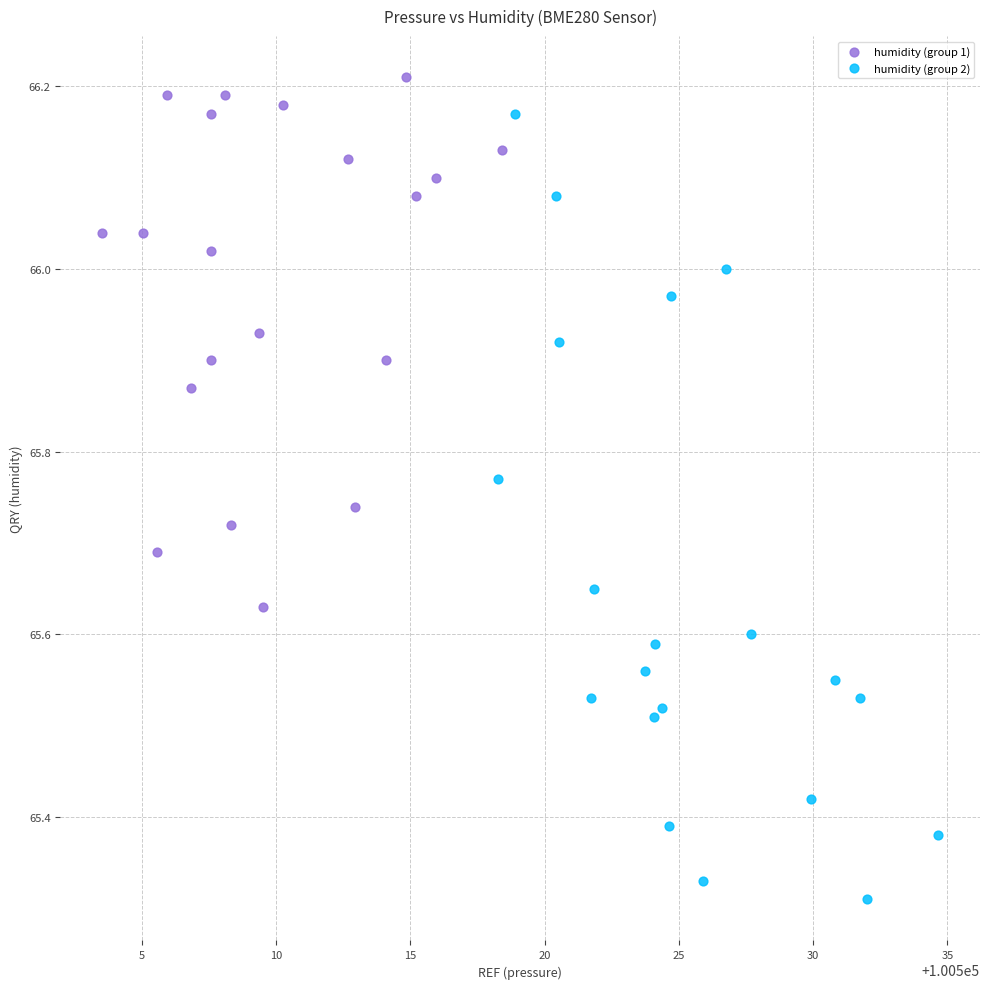

Which series has the largest Y range (max minus min)?

humidity (group 2)